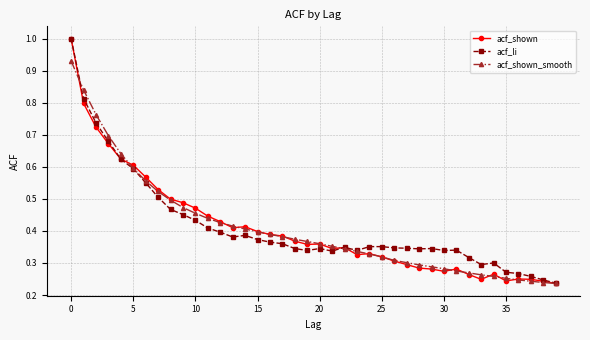

True or false: acf_li has more than 0 points higher than both neighbors.

True